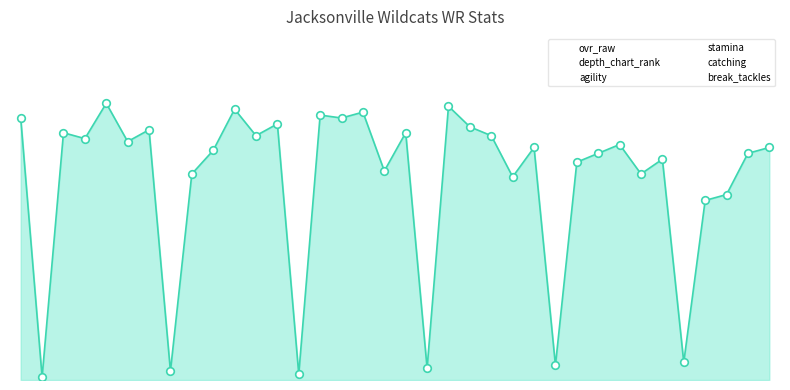

Which series contains the lowest Y value?

depth_chart_rank